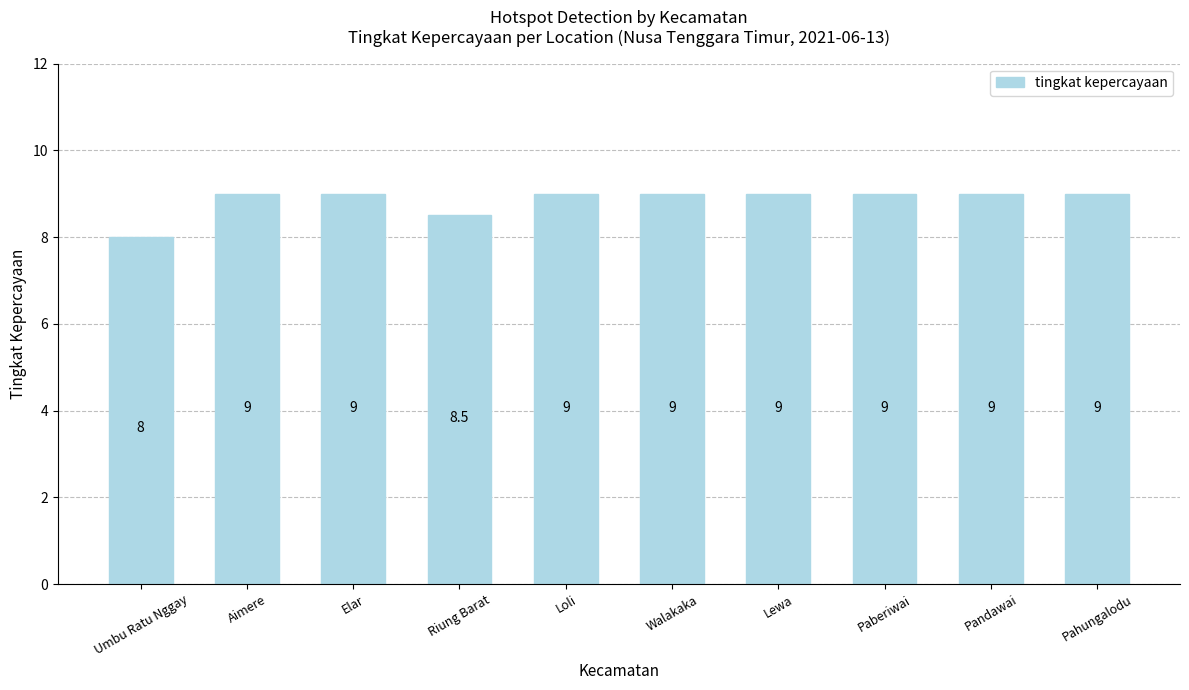

What is the smallest value displayed?

8.0